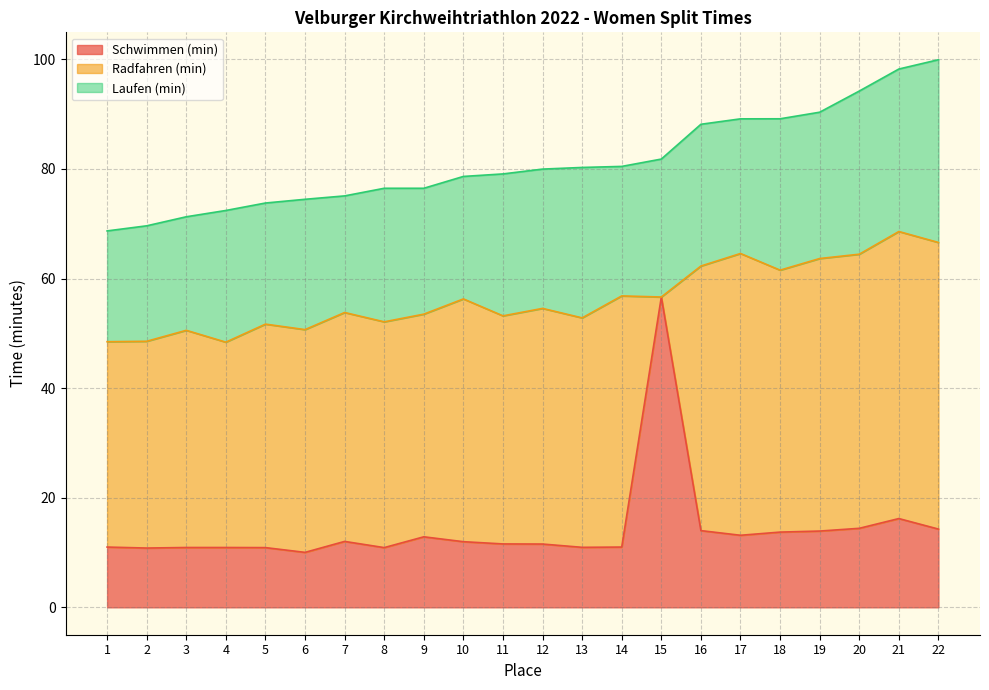

How many times do Schwimmen (min) and Laufen (min) cross each other?

2